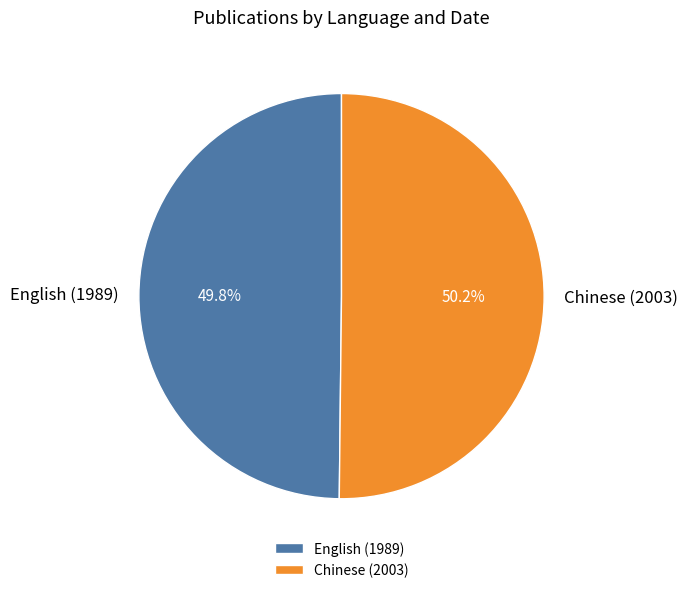

To the nearest percent, what portion does Chinese (2003) represent?

50%